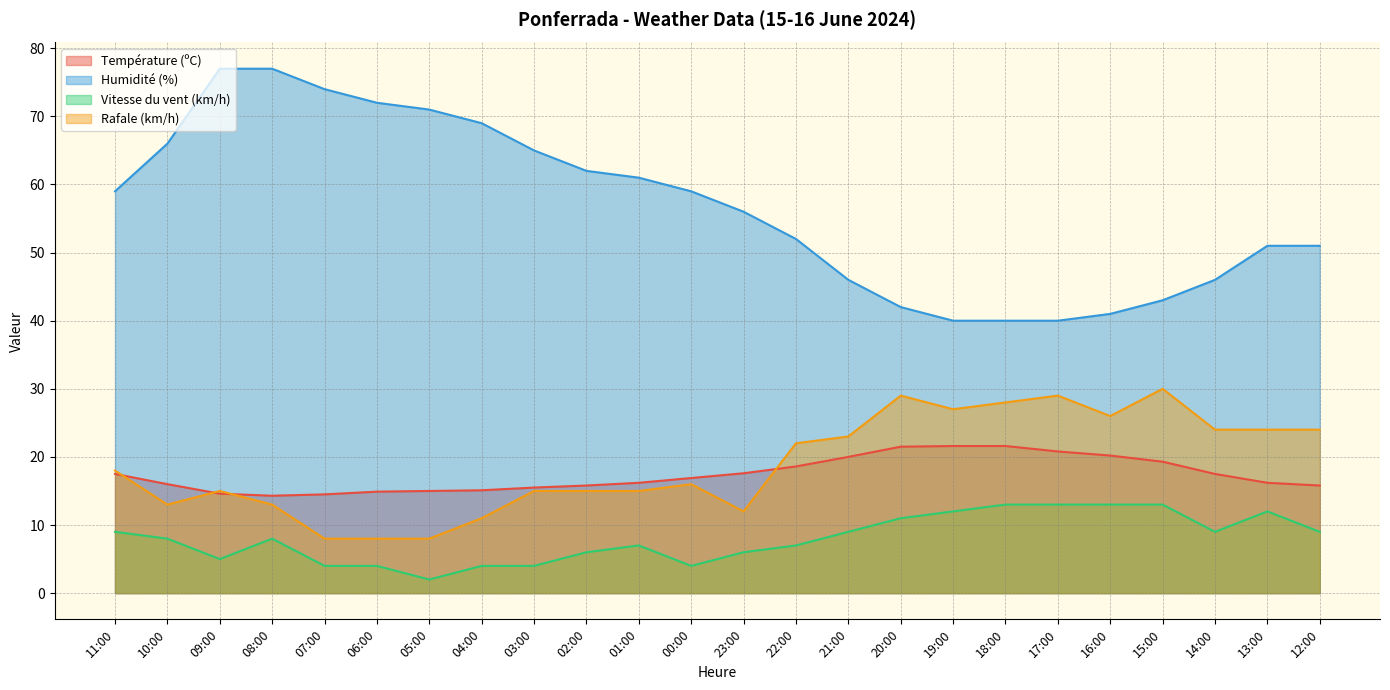

True or false: Rafale (km/h) and Humidité (%) cross at least once.

False